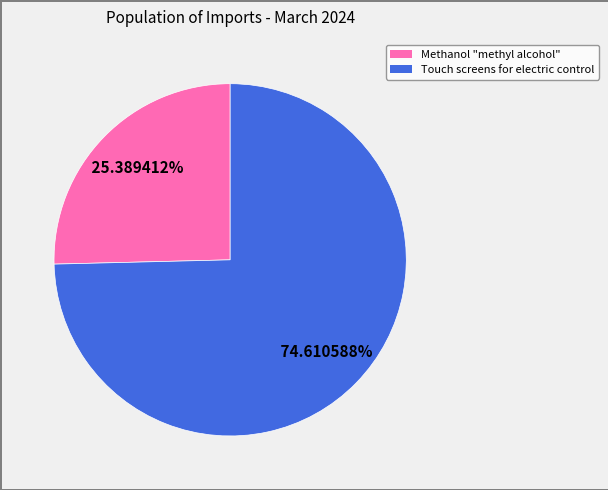

To the nearest percent, what is the difference between the Methanol "methyl alcohol" and Touch screens for electric control slice percentages?

49%